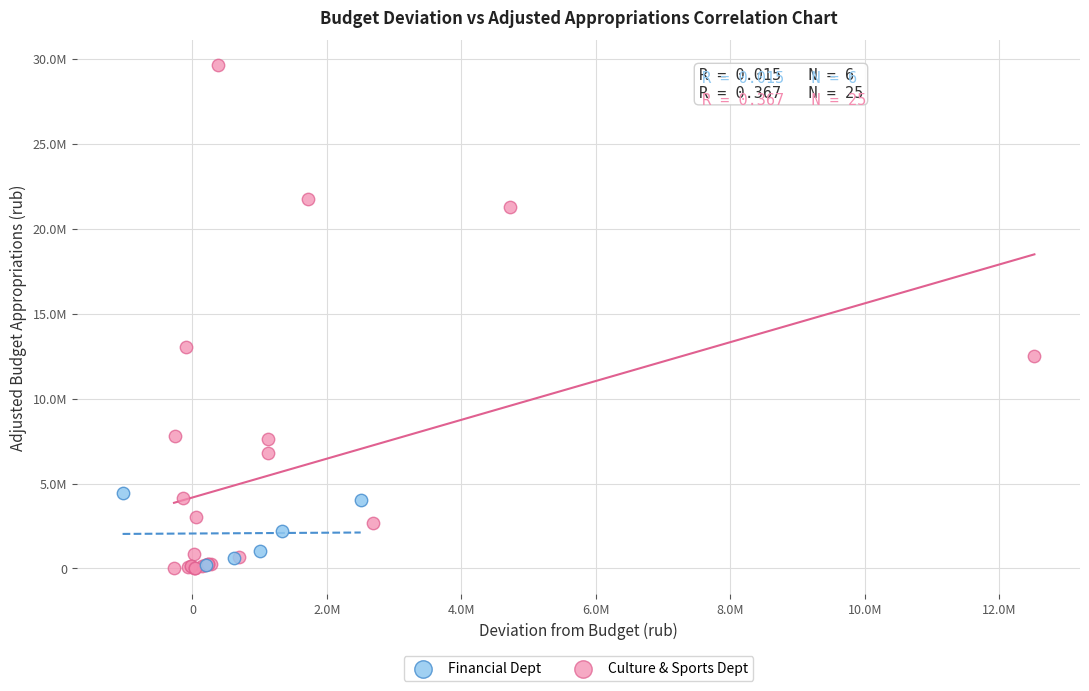

Which series has the largest Y range (max minus min)?

Culture & Sports Dept